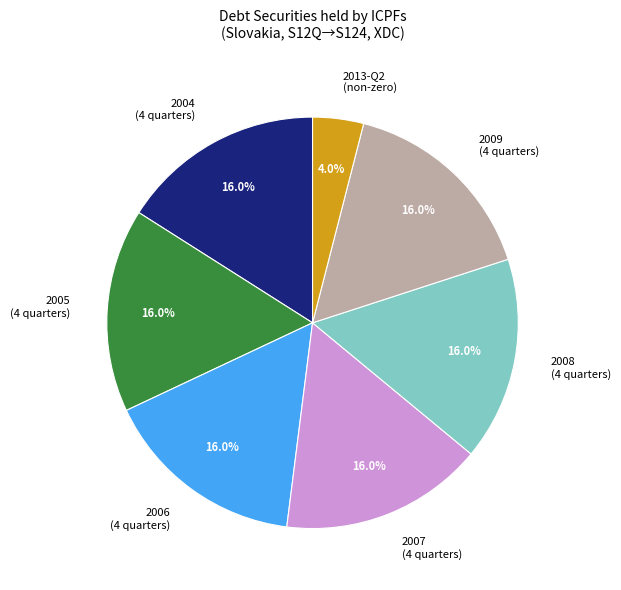

Is there a majority slice in this chart?

No